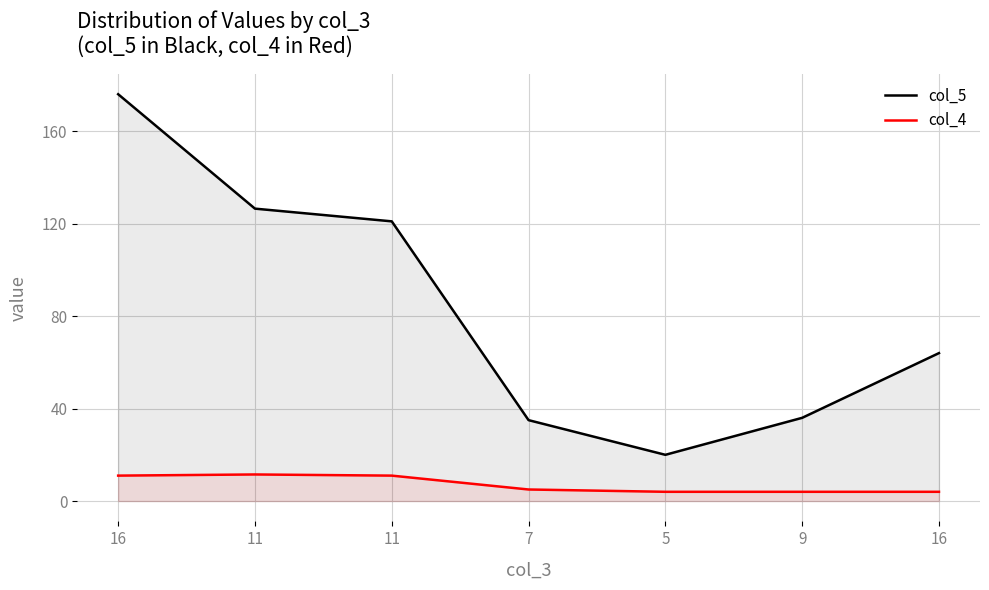

Count the number of data series in this chart.

2